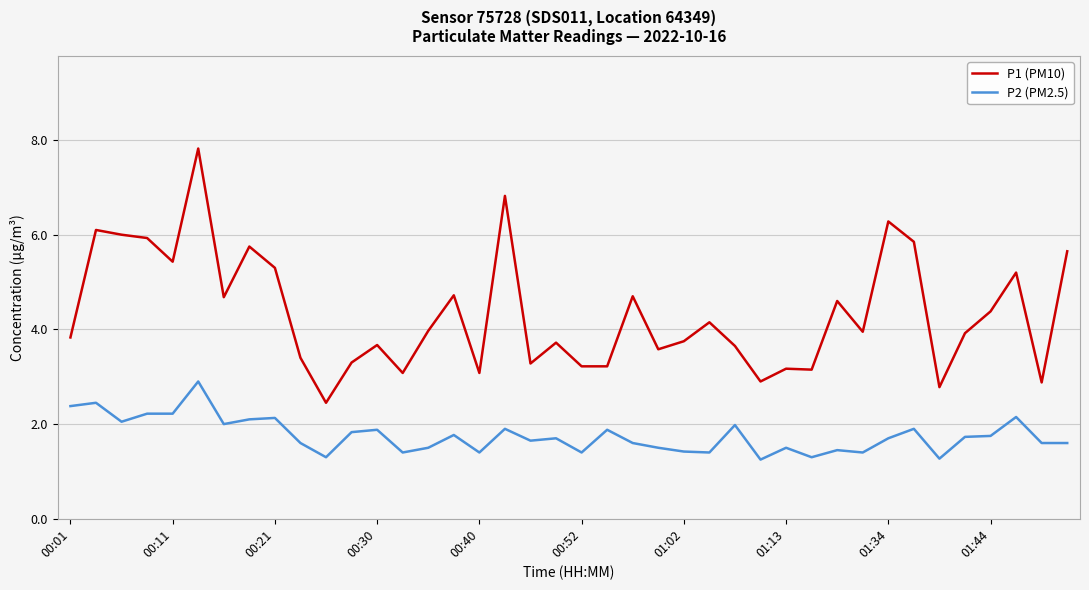

Which series has the largest total across all categories?

P1 (PM10)